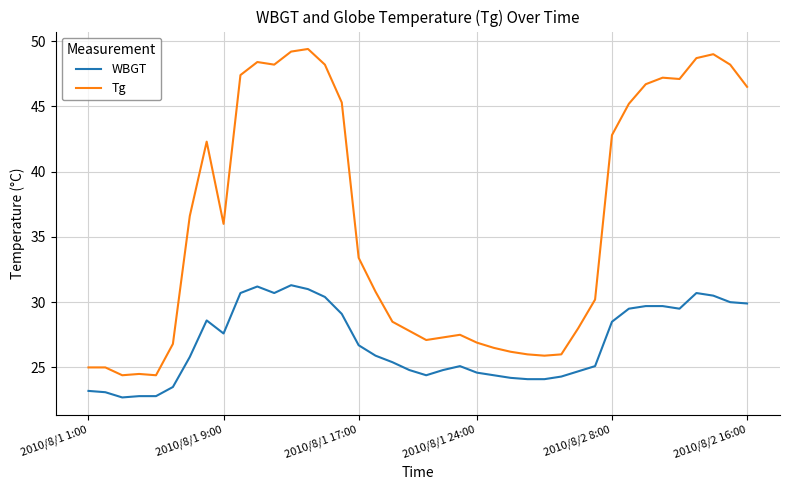

What is the maximum value shown in the chart?

49.4